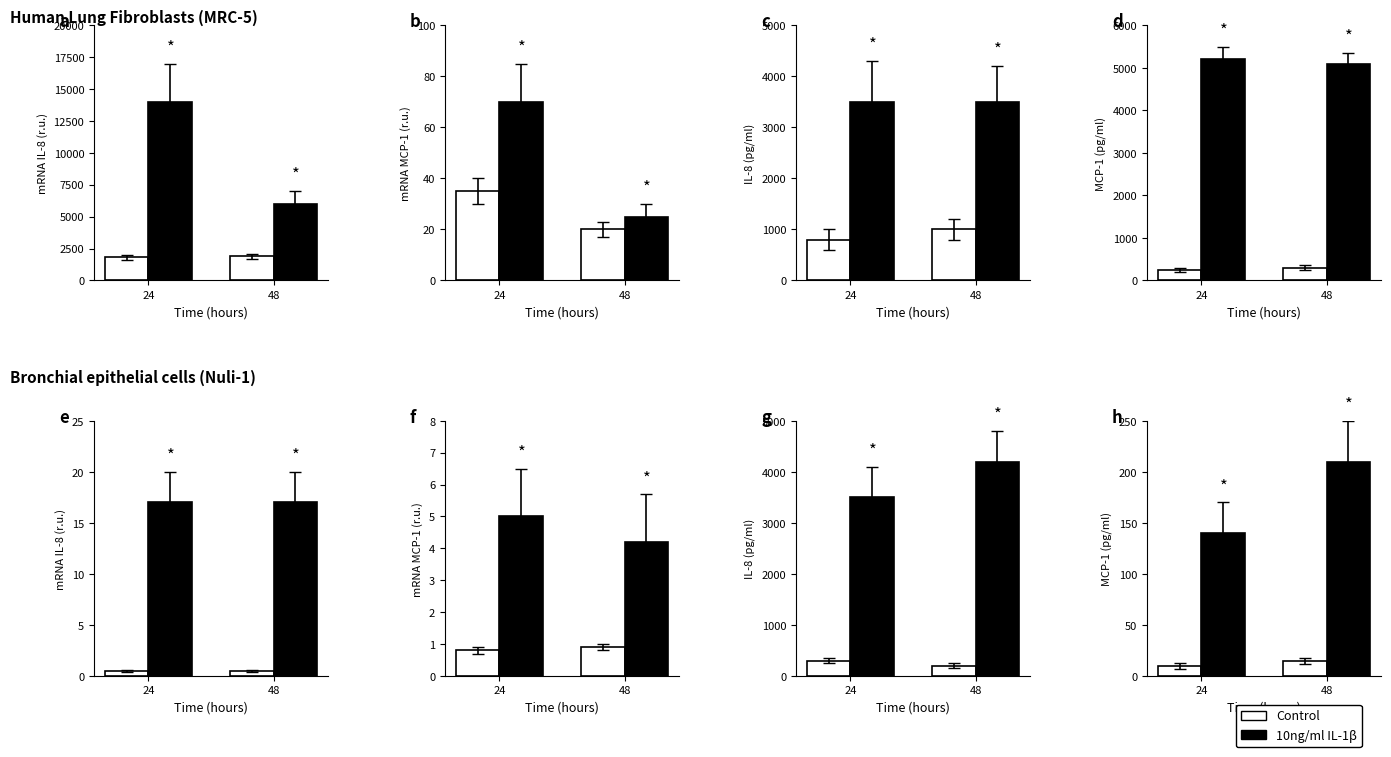

At 24, list the series in order from smallest to largest.

Control, 10ng/ml IL-1β